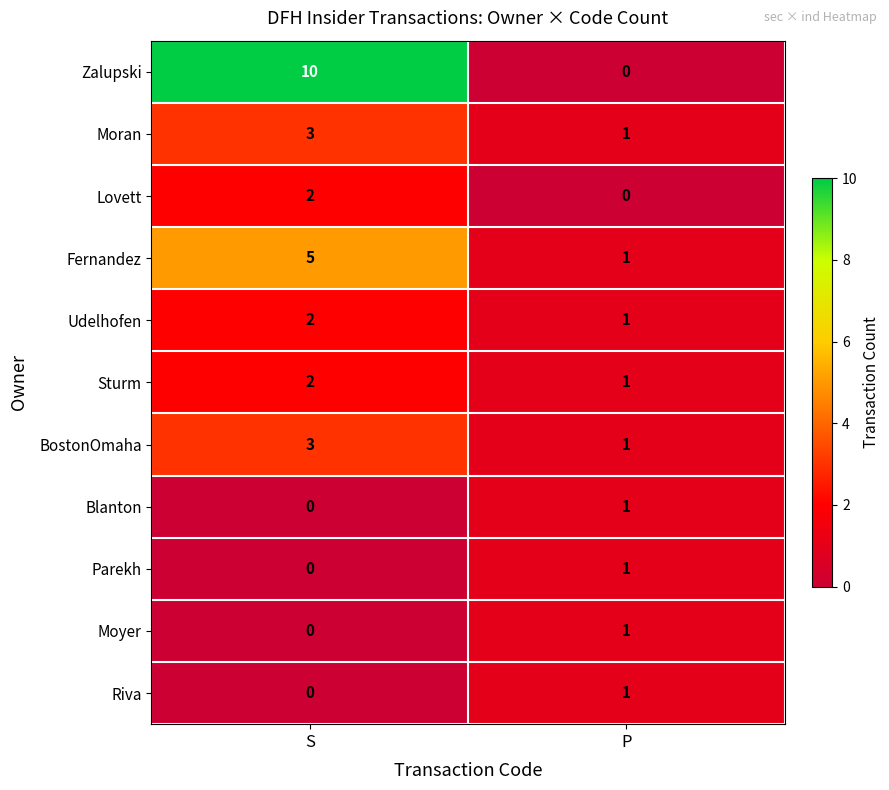

At which label does Udelhofen reach its minimum?

P